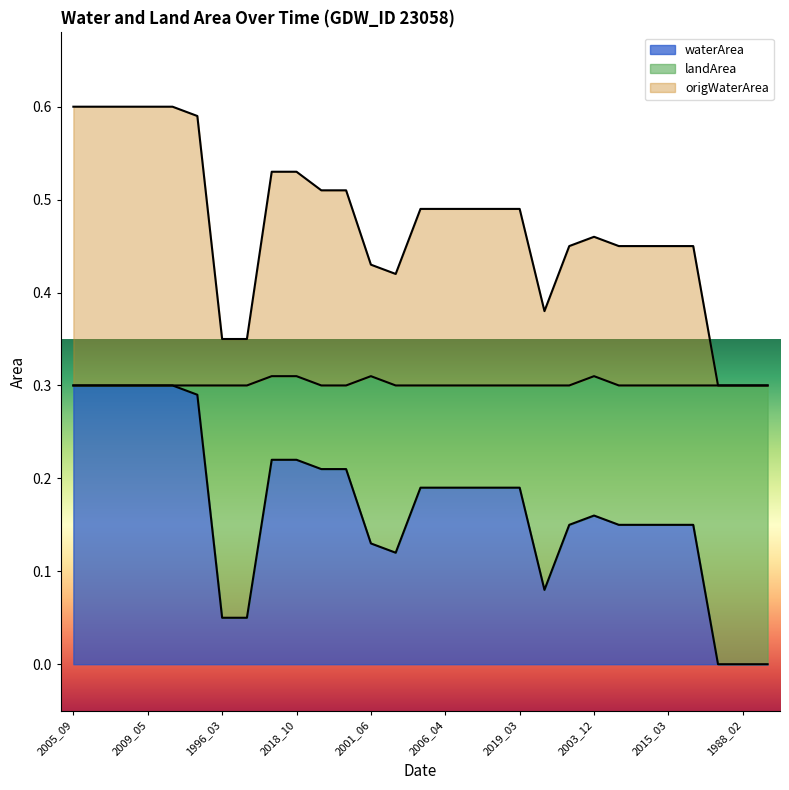

At which category is the sum across all series the highest?

2005_09